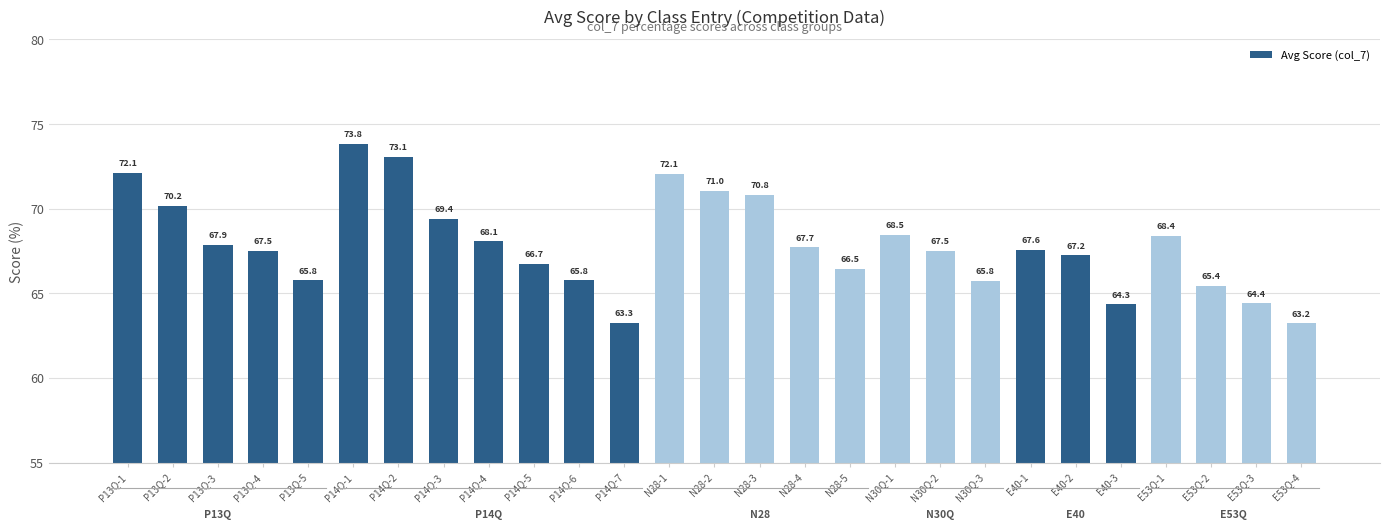

Where does the data first go above 67?

P13Q-1